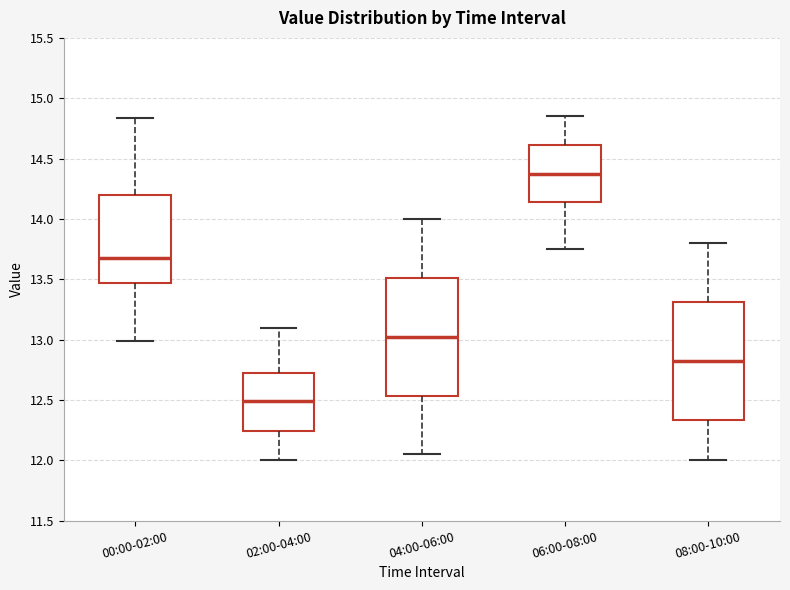

Reading left to right, transcribe this box plot: for each box, give where its median line is, the range the box spans, and where its two whiskers end, as read against the y-axis. The values are not printed on the chart, so give them approximately, as read against the axis.

00:00-02:00: median 13.70, box 13.45 to 14.20, whiskers 13.00 to 14.85
02:00-04:00: median 12.50, box 12.25 to 12.75, whiskers 12.00 to 13.10
04:00-06:00: median 13.05, box 12.55 to 13.50, whiskers 12.05 to 14.00
06:00-08:00: median 14.40, box 14.15 to 14.60, whiskers 13.75 to 14.85
08:00-10:00: median 12.85, box 12.35 to 13.30, whiskers 12.00 to 13.80